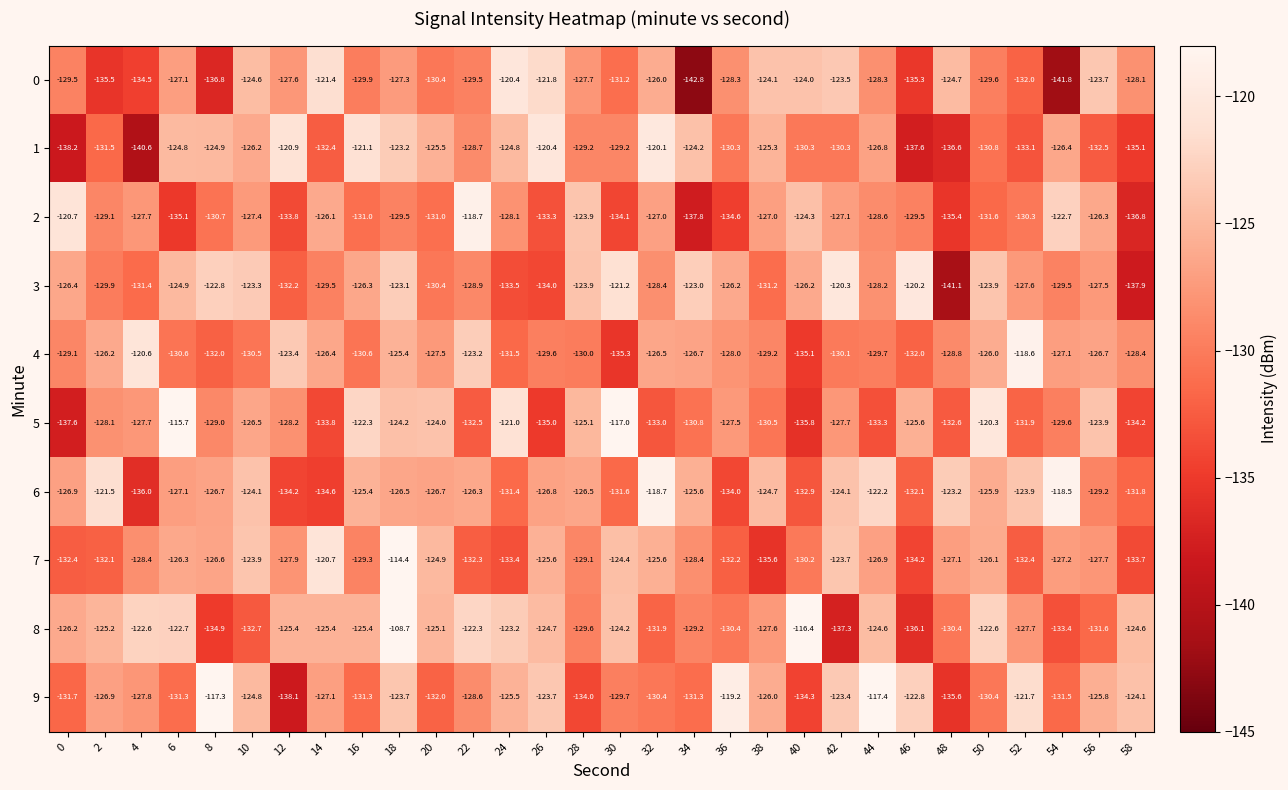

What is the difference between the second highest and second lowest values in the 0 series?

20.4